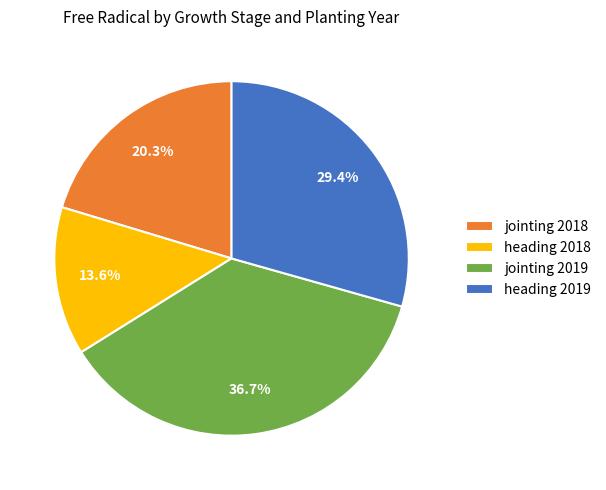

Which slice is the largest?

jointing 2019